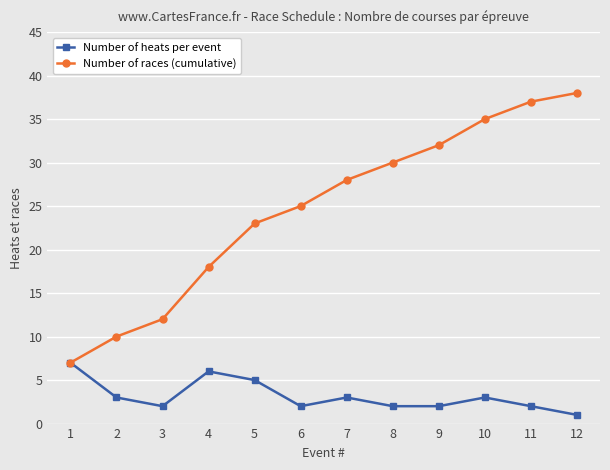

Reading right to left, what are all the values shown in this chart?

Number of heats per event: 12=1	11=2	10=3	9=2	8=2	7=3	6=2	5=5	4=6	3=2	2=3	1=7
Number of races (cumulative): 12=38	11=37	10=35	9=32	8=30	7=28	6=25	5=23	4=18	3=12	2=10	1=7